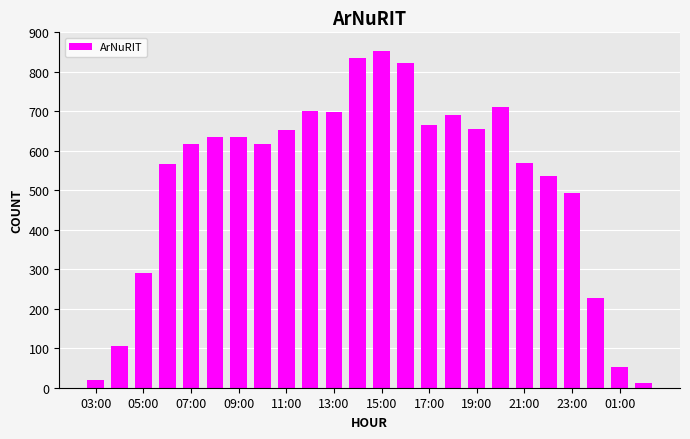

What is the maximum value shown in the chart?

852